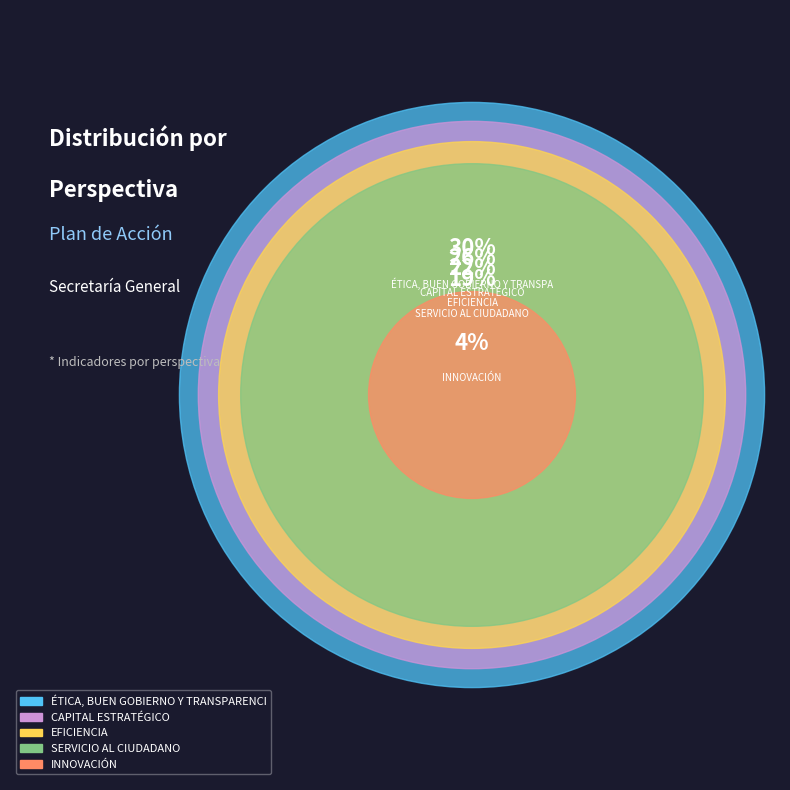

To the nearest percent, what is the combined percentage of P4 -  INNOVACIÓN and P3 -  EFICIENCIA?

26%